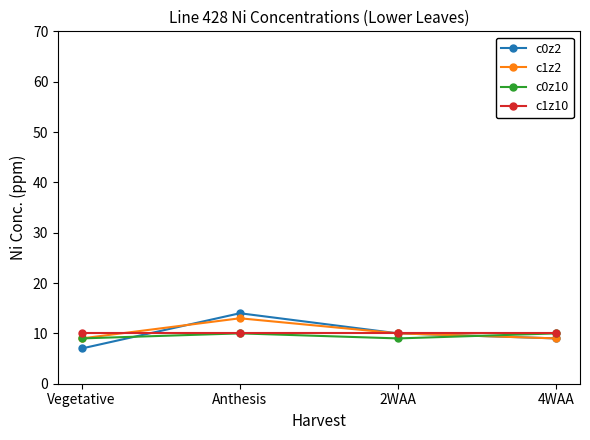

What is the total value across all series at 4WAA?

38